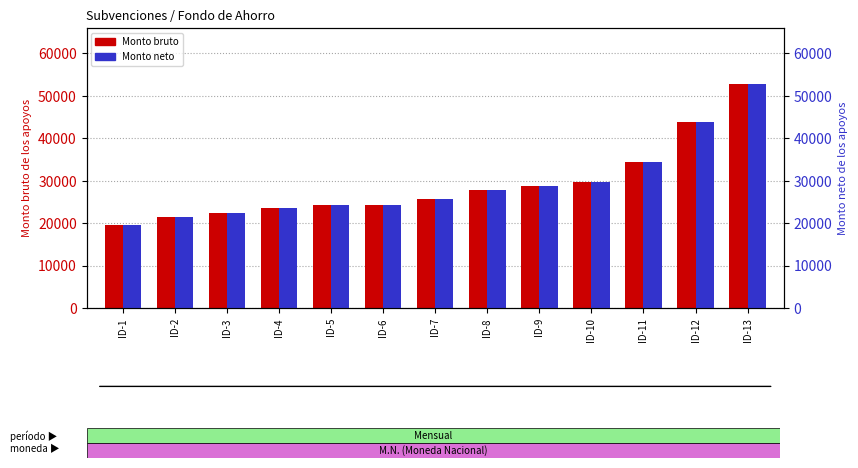

Reading right to left, transcribe all the data shown in this chart.

Monto bruto: ID-13=52785	ID-12=43755	ID-11=34378	ID-10=29675	ID-9=28705	ID-8=27905	ID-7=25695	ID-6=24325	ID-5=24197	ID-4=23675	ID-3=22338	ID-2=21534	ID-1=19675
Monto neto: ID-13=52785	ID-12=43755	ID-11=34378	ID-10=29675	ID-9=28705	ID-8=27905	ID-7=25695	ID-6=24325	ID-5=24197	ID-4=23675	ID-3=22338	ID-2=21534	ID-1=19675